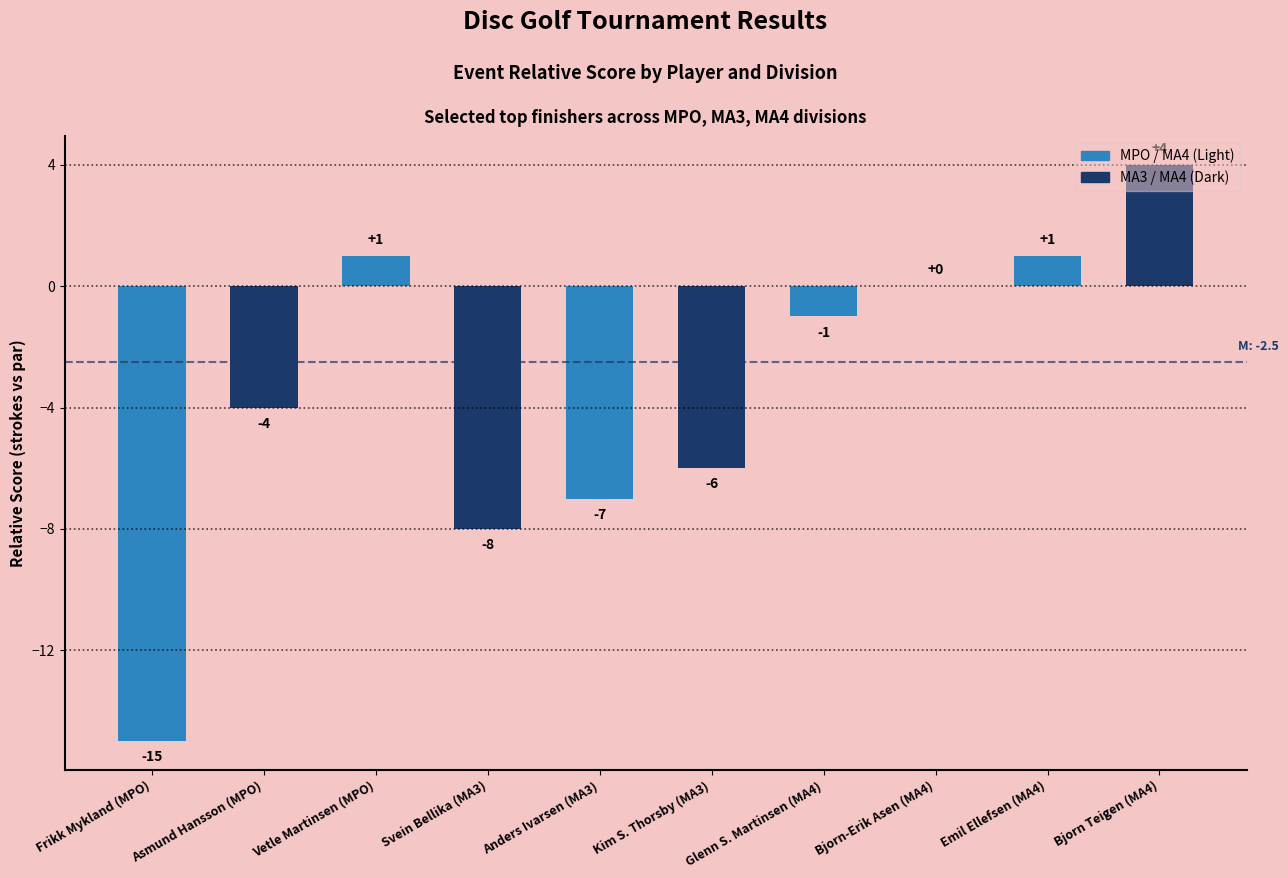

At which category does the chart reach its peak across all series?

Bjorn Teigen (MA4)